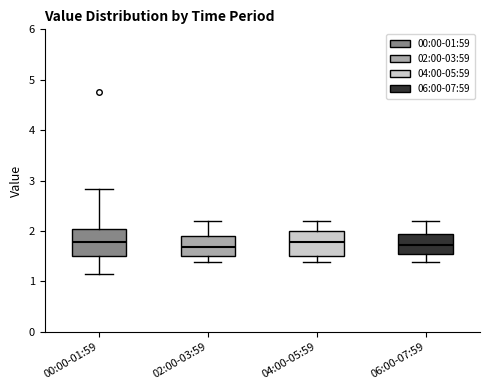

Reading left to right, read every box against the y-axis: the position of its median line, the range the box covers, and the ends of its whiskers. The values are not printed on the chart, so give them approximately, as read against the axis.

00:00-01:59: median 1.8, box 1.5 to 2.0, whiskers 1.2 to 2.8
02:00-03:59: median 1.7, box 1.5 to 1.9, whiskers 1.4 to 2.2
04:00-05:59: median 1.8, box 1.5 to 2.0, whiskers 1.4 to 2.2
06:00-07:59: median 1.7, box 1.6 to 2.0, whiskers 1.4 to 2.2